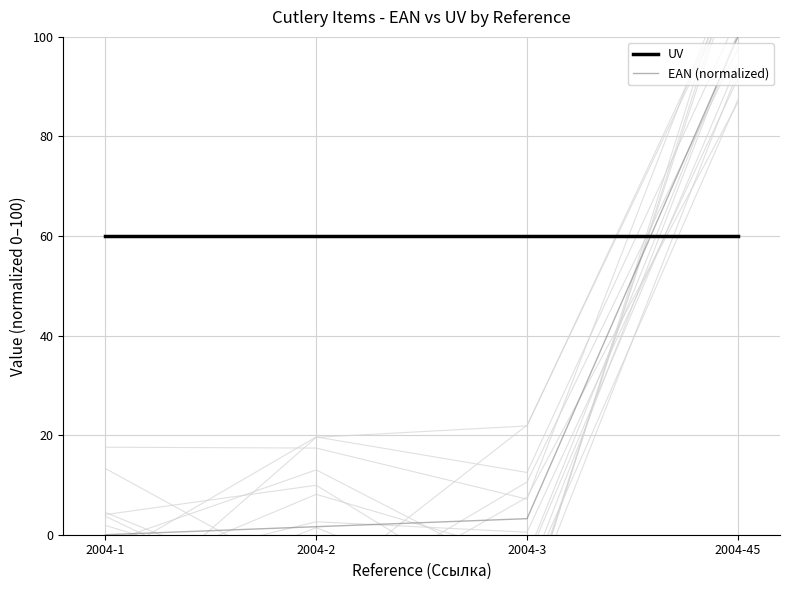

True or false: UV has a value of 89.2 at 2004-45.

False